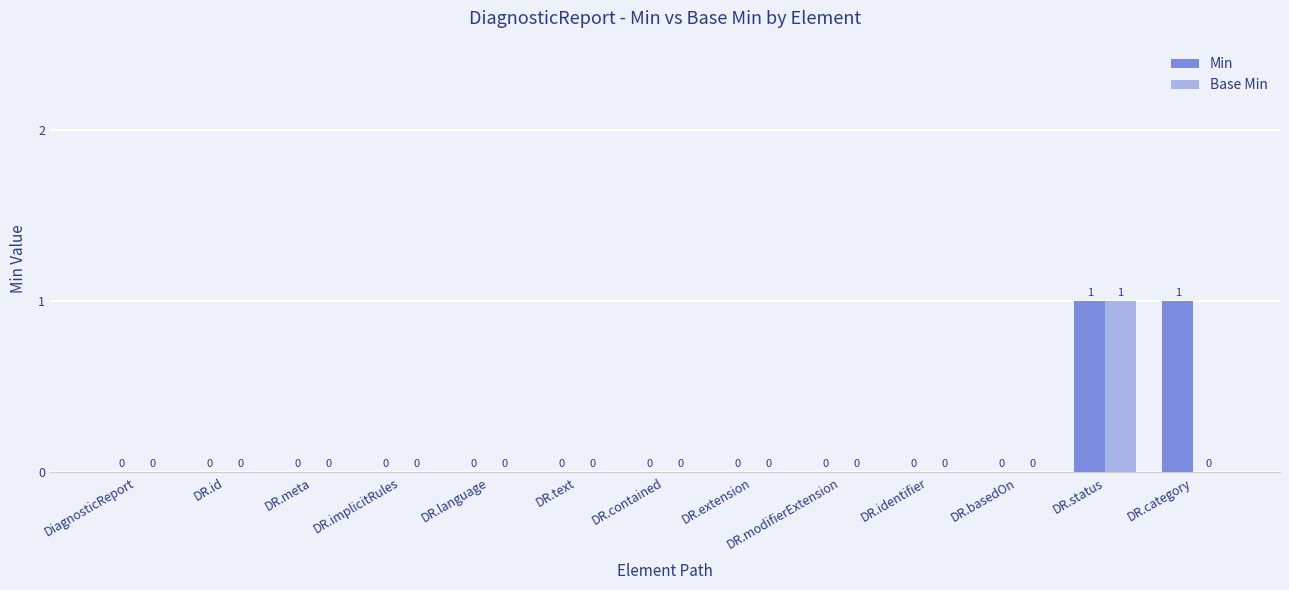

What are all the series names shown in the legend?

Min, Base Min